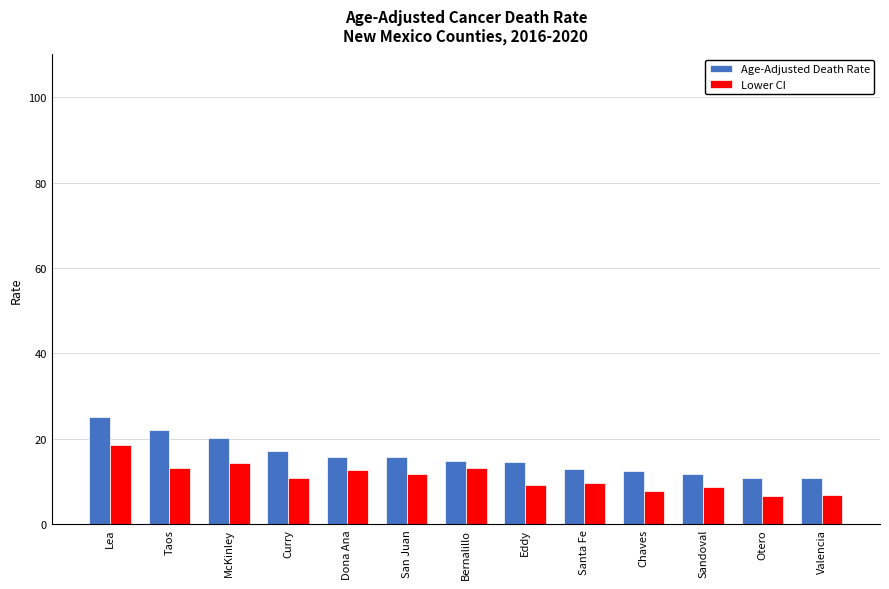

How many data points in Age-Adjusted Death Rate are above 14?

8